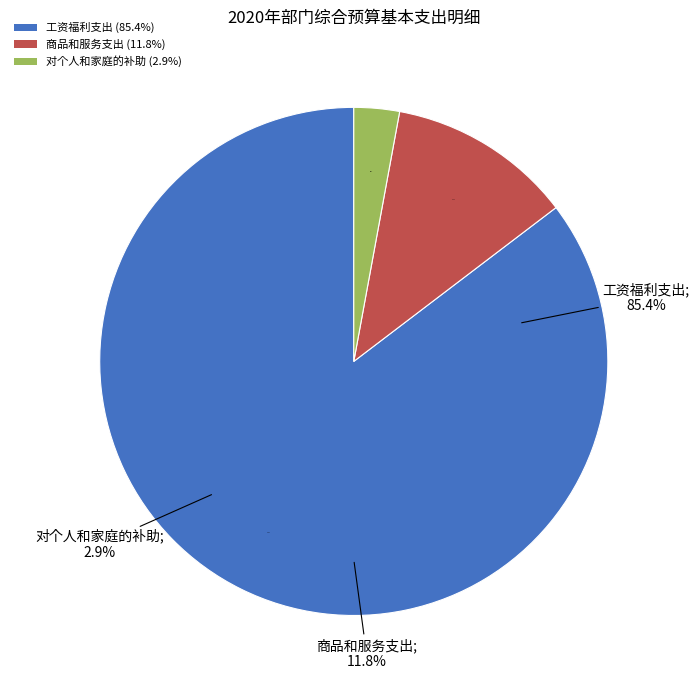

True or false: 对个人和家庭的补助 accounts for 1% of the total.

False